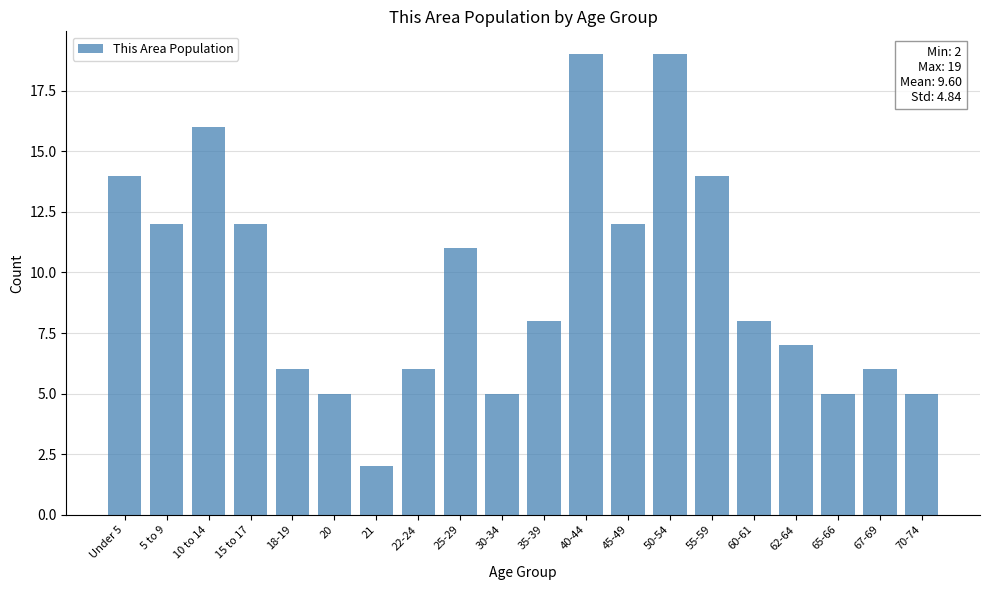

Reading right to left, what are all the values shown in this chart?

5	6	5	7	8	14	19	12	19	8	5	11	6	2	5	6	12	16	12	14